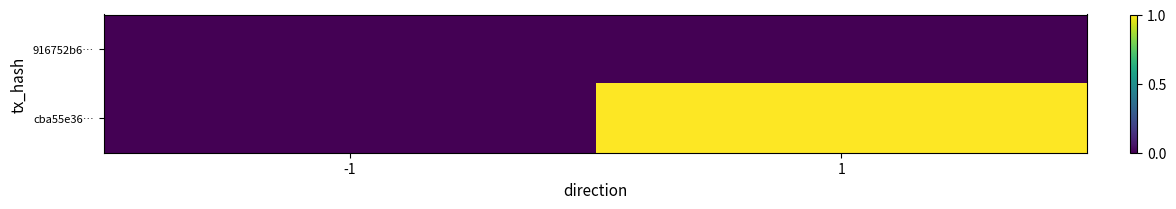

Which series has the widest spread of values?

cba55e36…